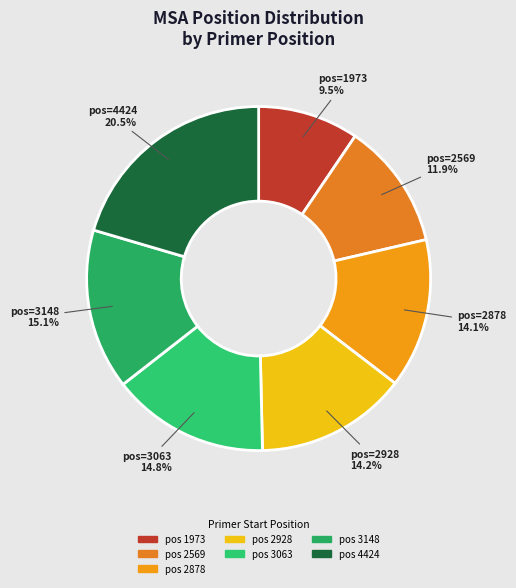

How many slices are in this pie chart?

7